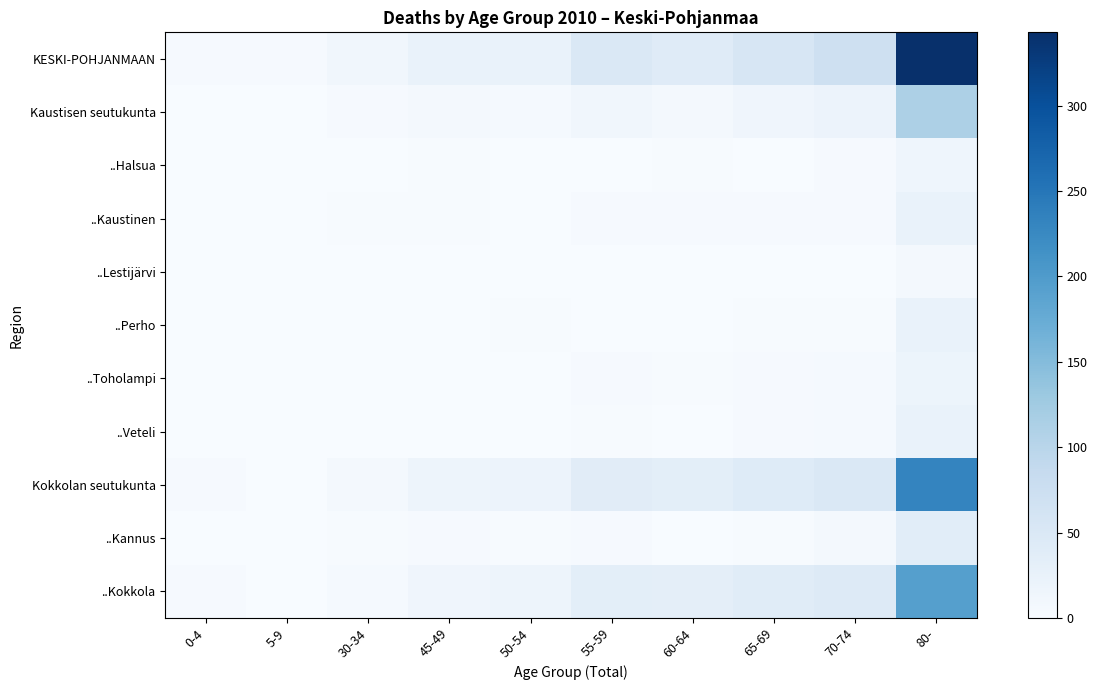

Reading left to right, what are all the values shown in this chart?

KESKI-POHJANMAAN: 0-4=4	5-9=4	30-34=11	45-49=23	50-54=24	55-59=50	60-64=41	65-69=56	70-74=70	80-=343
Kaustisen seutukunta: 0-4=0	5-9=0	30-34=4	45-49=6	50-54=5	55-59=12	60-64=7	65-69=14	70-74=20	80-=112
..Halsua: 0-4=0	5-9=0	30-34=0	45-49=2	50-54=0	55-59=1	60-64=2	65-69=0	70-74=3	80-=15
..Kaustinen: 0-4=0	5-9=0	30-34=2	45-49=2	50-54=0	55-59=4	60-64=3	65-69=4	70-74=4	80-=24
..Lestijärvi: 0-4=0	5-9=0	30-34=0	45-49=0	50-54=1	55-59=1	60-64=0	65-69=1	70-74=1	80-=7
..Perho: 0-4=0	5-9=0	30-34=0	45-49=1	50-54=2	55-59=1	60-64=0	65-69=2	70-74=2	80-=24
..Toholampi: 0-4=0	5-9=0	30-34=1	45-49=0	50-54=1	55-59=3	60-64=2	65-69=4	70-74=5	80-=18
..Veteli: 0-4=0	5-9=0	30-34=1	45-49=1	50-54=1	55-59=2	60-64=0	65-69=3	70-74=5	80-=24
Kokkolan seutukunta: 0-4=4	5-9=0	30-34=7	45-49=17	50-54=19	55-59=38	60-64=34	65-69=42	70-74=50	80-=231
..Kannus: 0-4=0	5-9=0	30-34=2	45-49=3	50-54=2	55-59=4	60-64=1	65-69=2	70-74=7	80-=37
..Kokkola: 0-4=4	5-9=0	30-34=5	45-49=14	50-54=17	55-59=34	60-64=33	65-69=40	70-74=43	80-=194